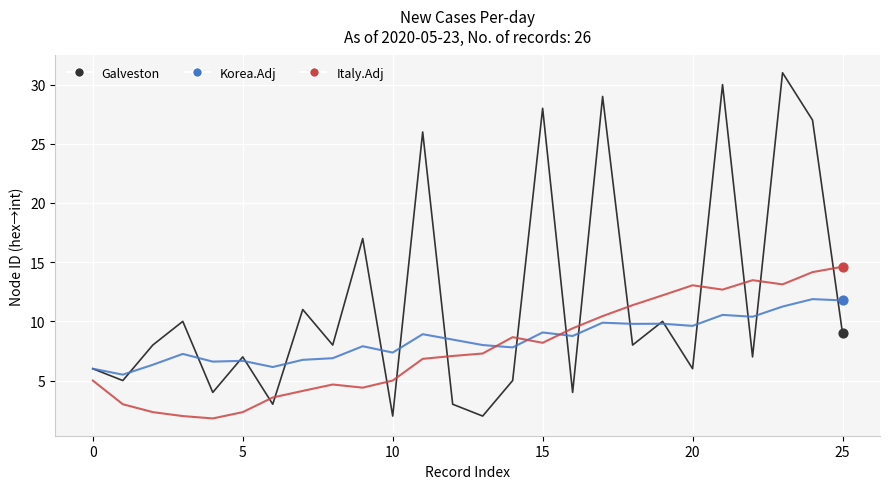

Which series has the largest total across all categories?

Galveston